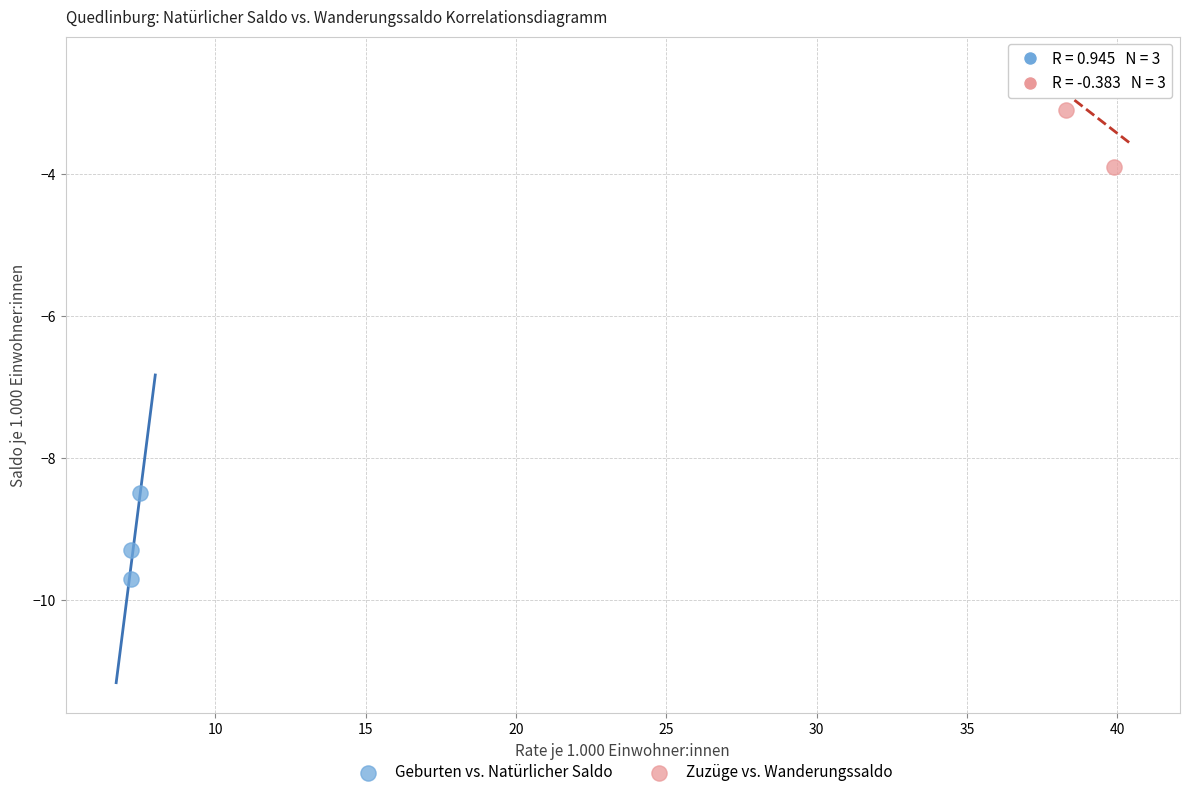

What are all the series names shown in the legend?

Geburten vs. Natürlicher Saldo, Zuzüge vs. Wanderungssaldo